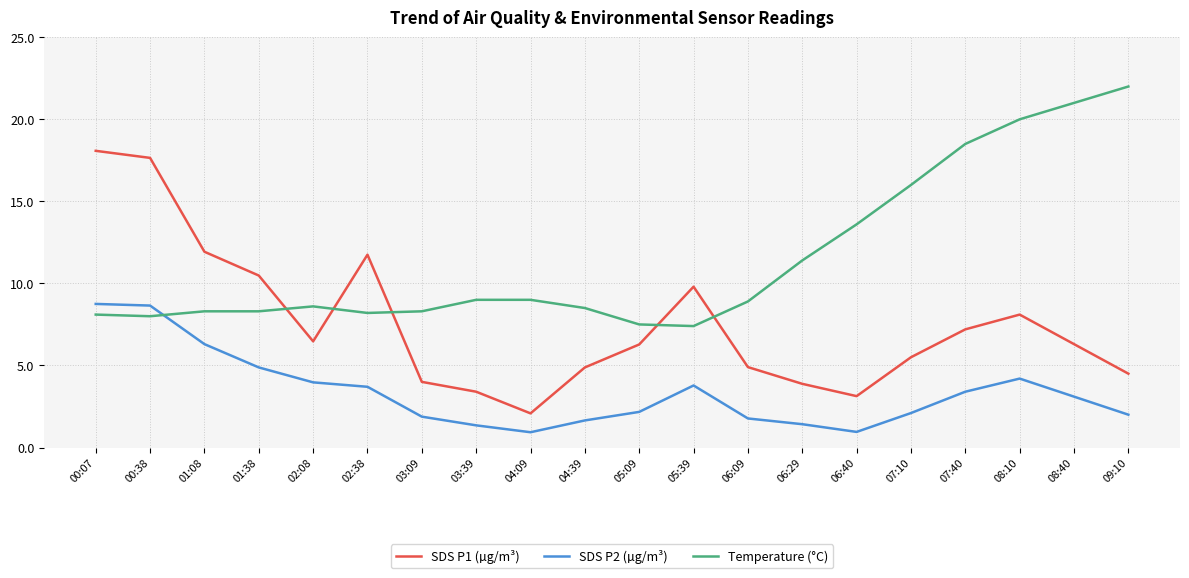

List the series in order of their peak value, lowest first.

SDS P2 (µg/m³), SDS P1 (µg/m³), Temperature (°C)